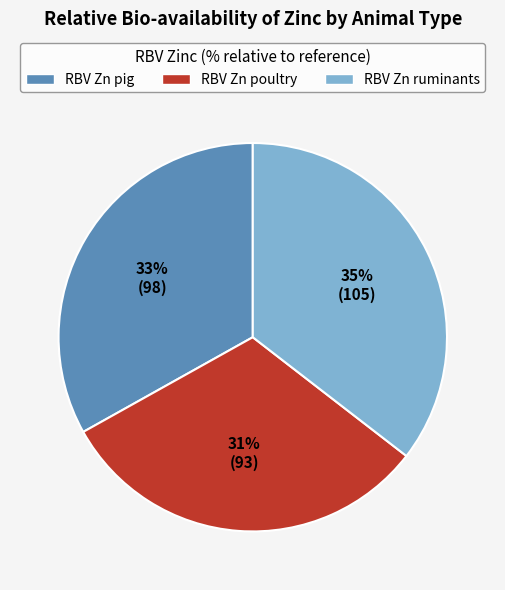

Approximately how many times larger is the value at RBV Zn pig compared to RBV Zn poultry?

1.1